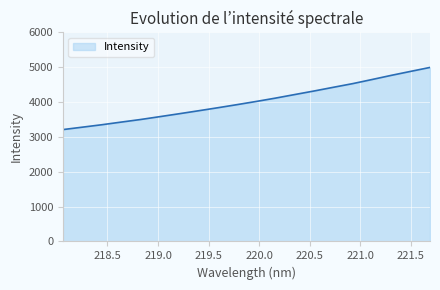

What is the difference between the maximum and minimum values?

1784.2